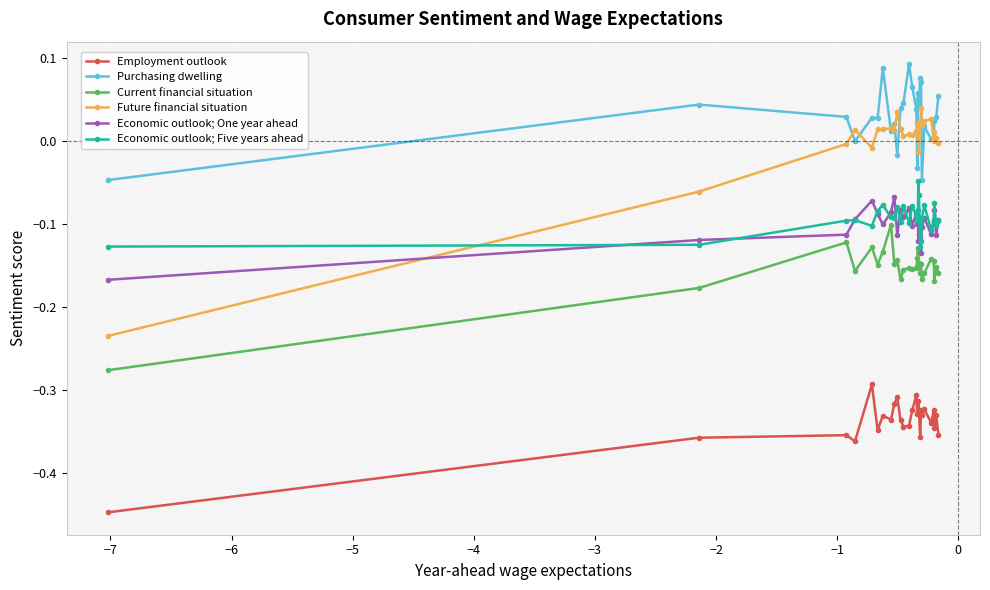

True or false: Economic outlook; One year ahead and Employment outlook cross at least once.

False